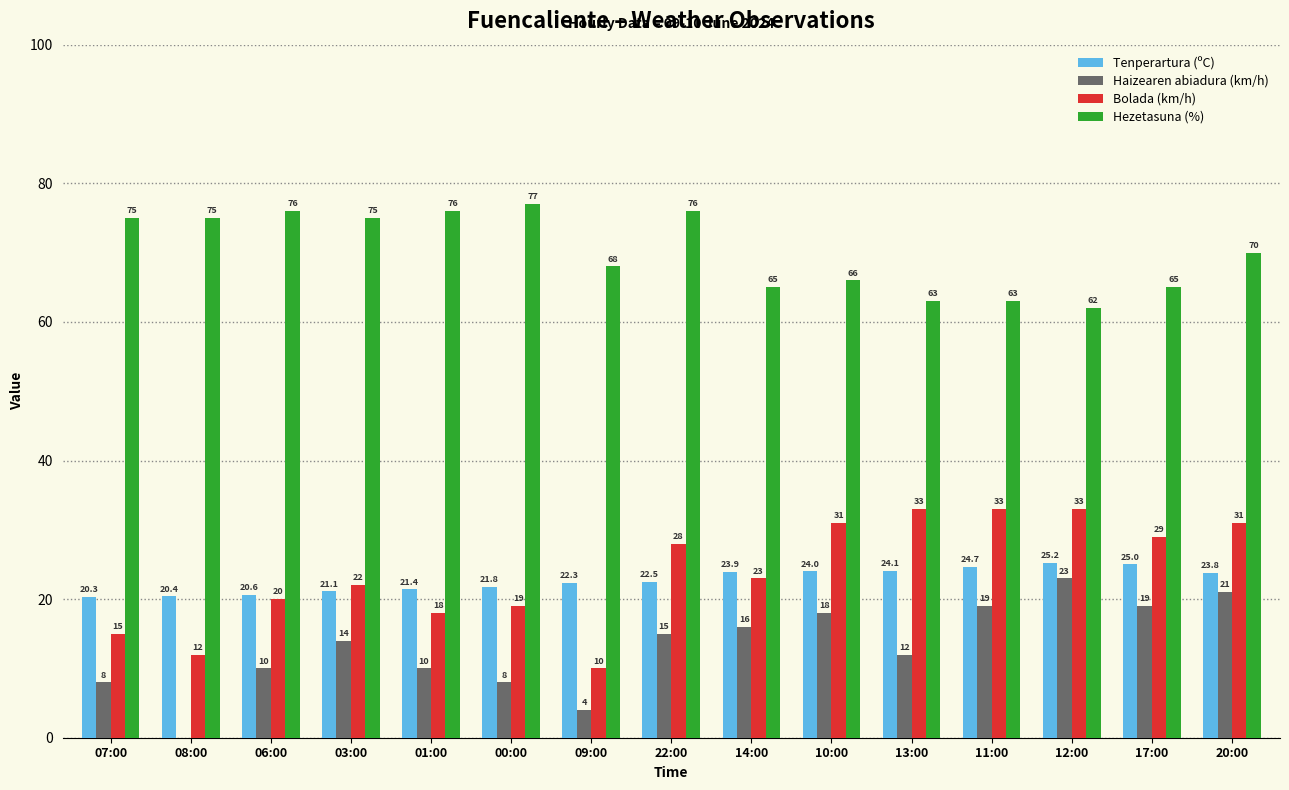

Is it true that Haizearen abiadura (km/h) equals 27.3 at 11:00?

False